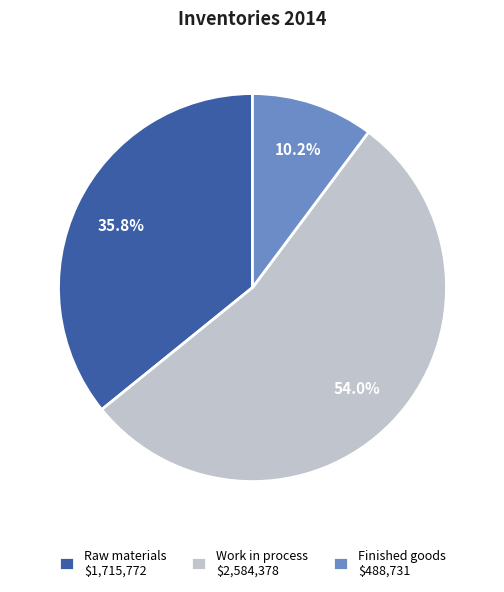

To the nearest percent, what portion does Raw materials represent?

36%